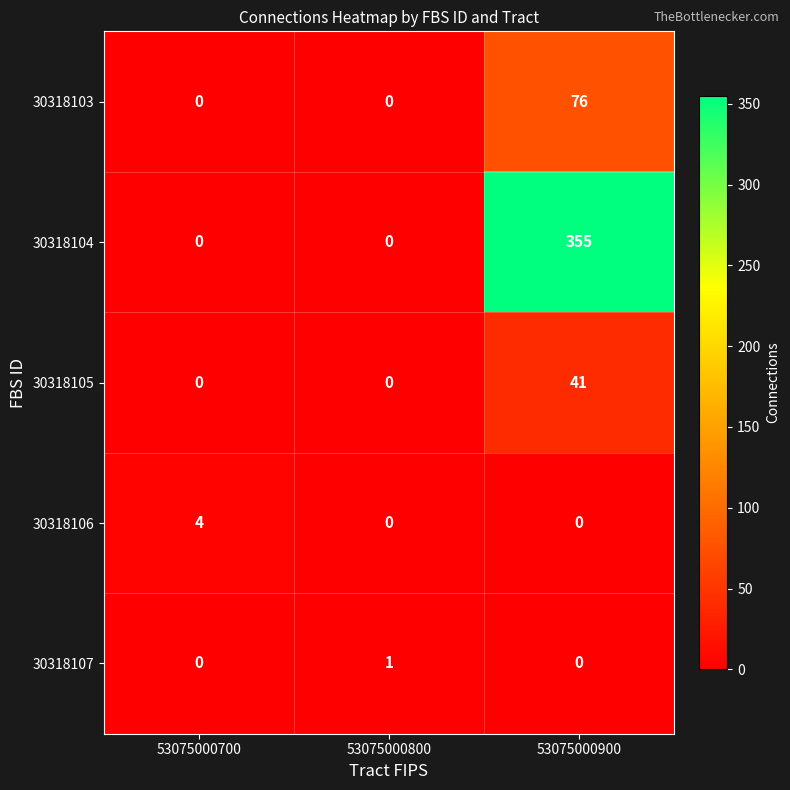

Reading left to right, extract all data points from this chart.

30318103: 0	0	76
30318104: 0	0	355
30318105: 0	0	41
30318106: 4	0	0
30318107: 0	1	0